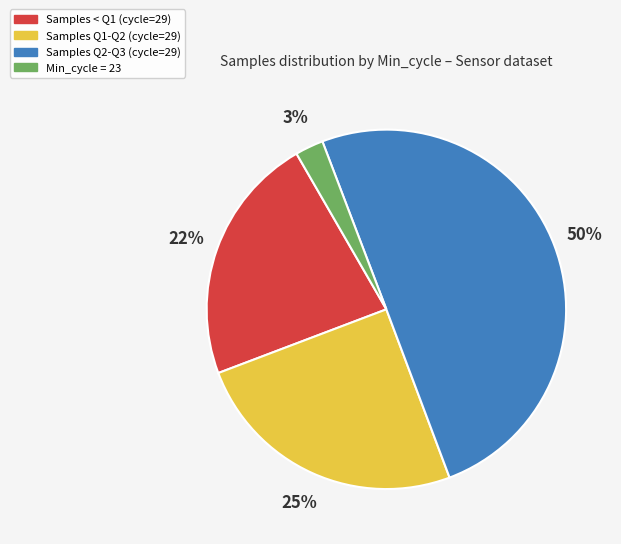

To the nearest percent, what portion does Samples < Q1 (cycle=29) represent?

22%